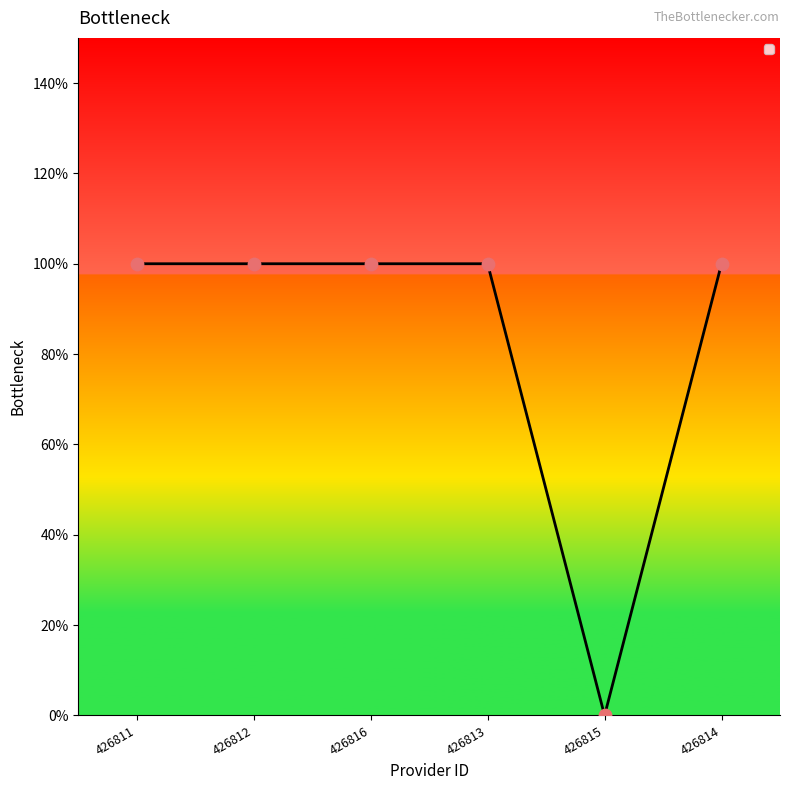

Between 426815 and 426812, which is larger?

426812